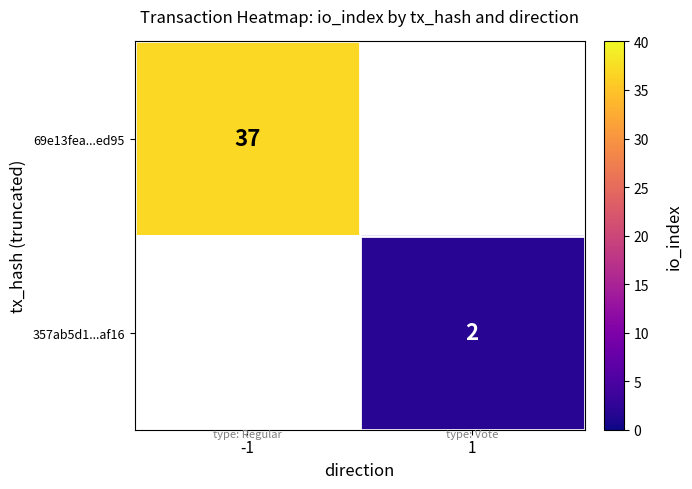

The value of 69e13fea...ed95 at -1 is 49. True or false?

False